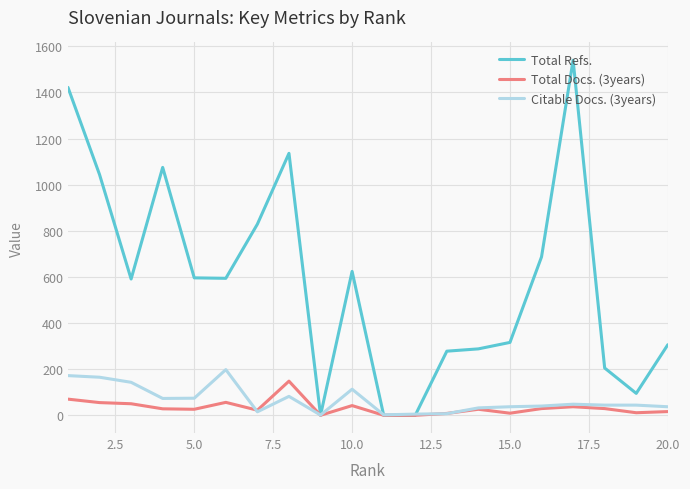

Which series has the widest spread of values?

Total Refs.